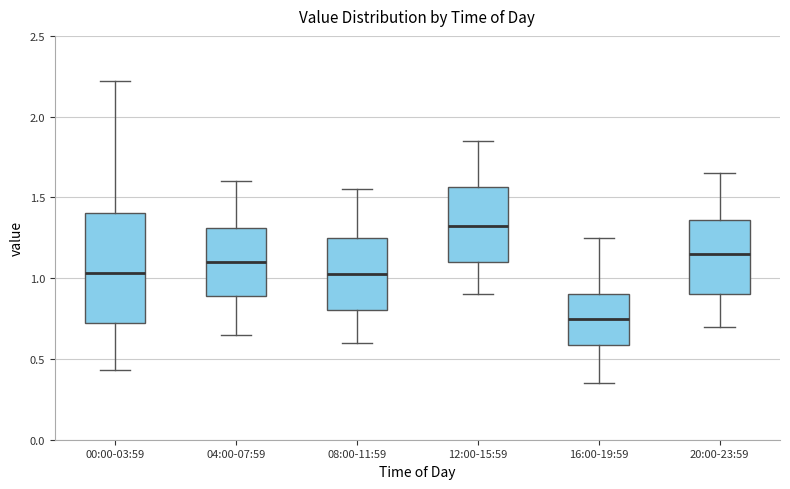

Which box is the tallest, from its lower edge to its upper edge?

00:00-03:59